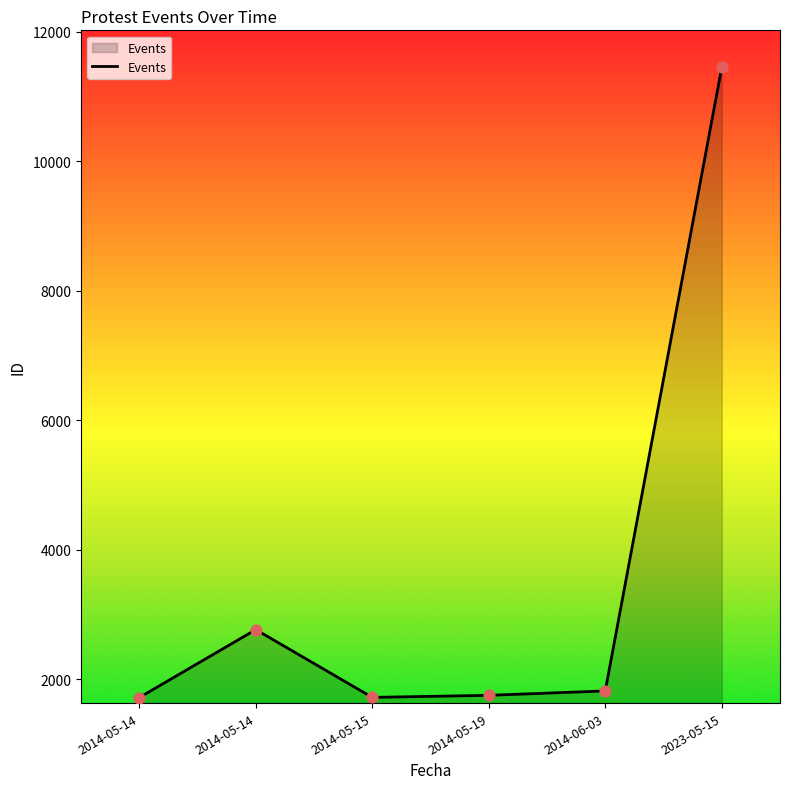

Approximately how many times larger is the value at 2023-05-15 compared to 2014-06-03?

6.3